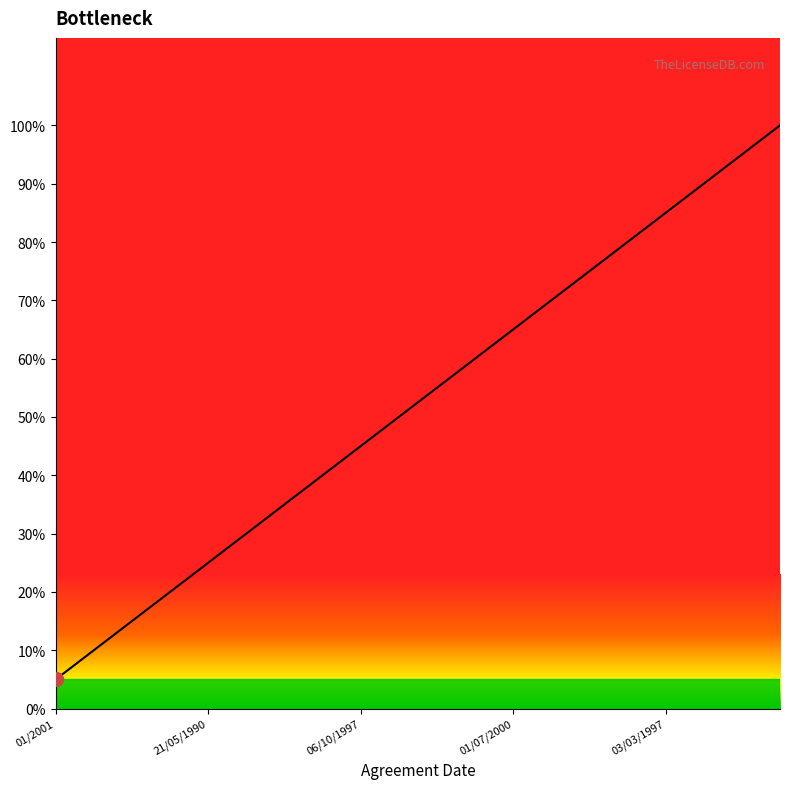

What is the minimum value shown in the chart?

5.0